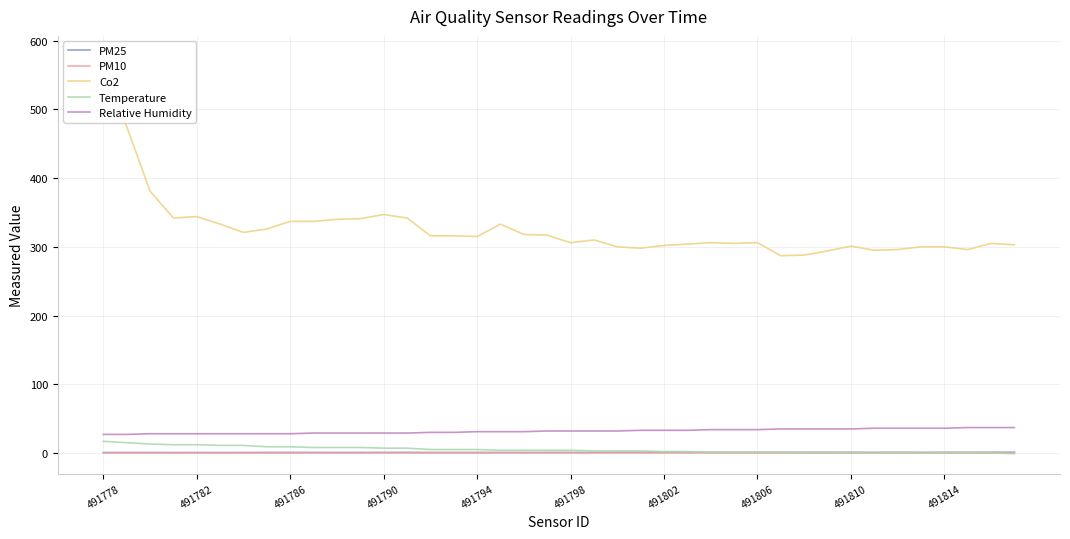

List the series in order of their peak value, highest first.

Co2, Relative Humidity, Temperature, PM25, PM10